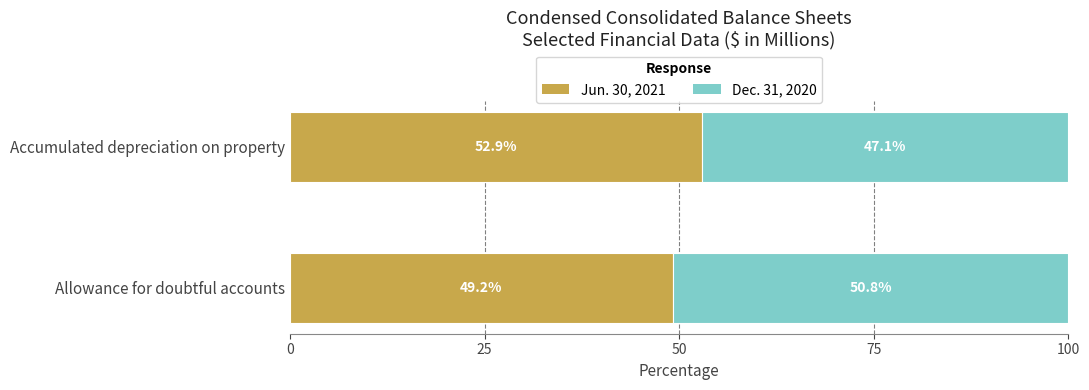

The Jun. 30, 2021 series shows 69.0 at Allowance for doubtful accounts. True or false?

False